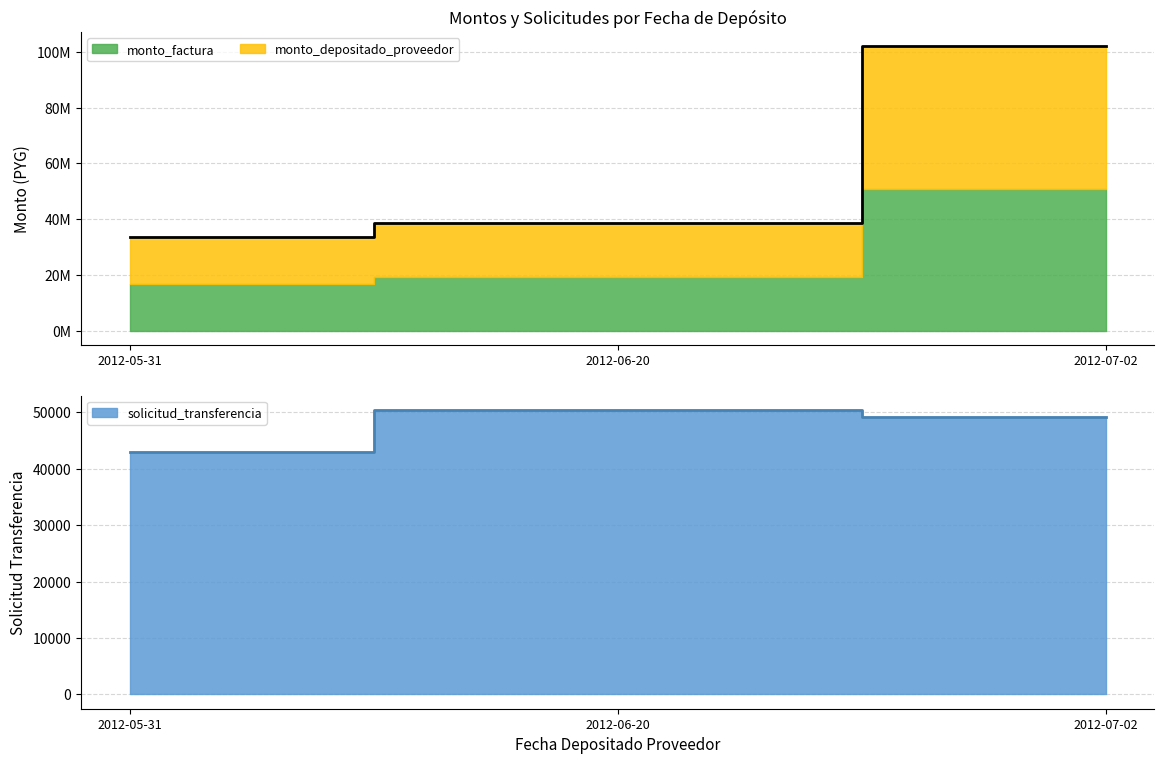

What is the greatest value displayed?

102000000